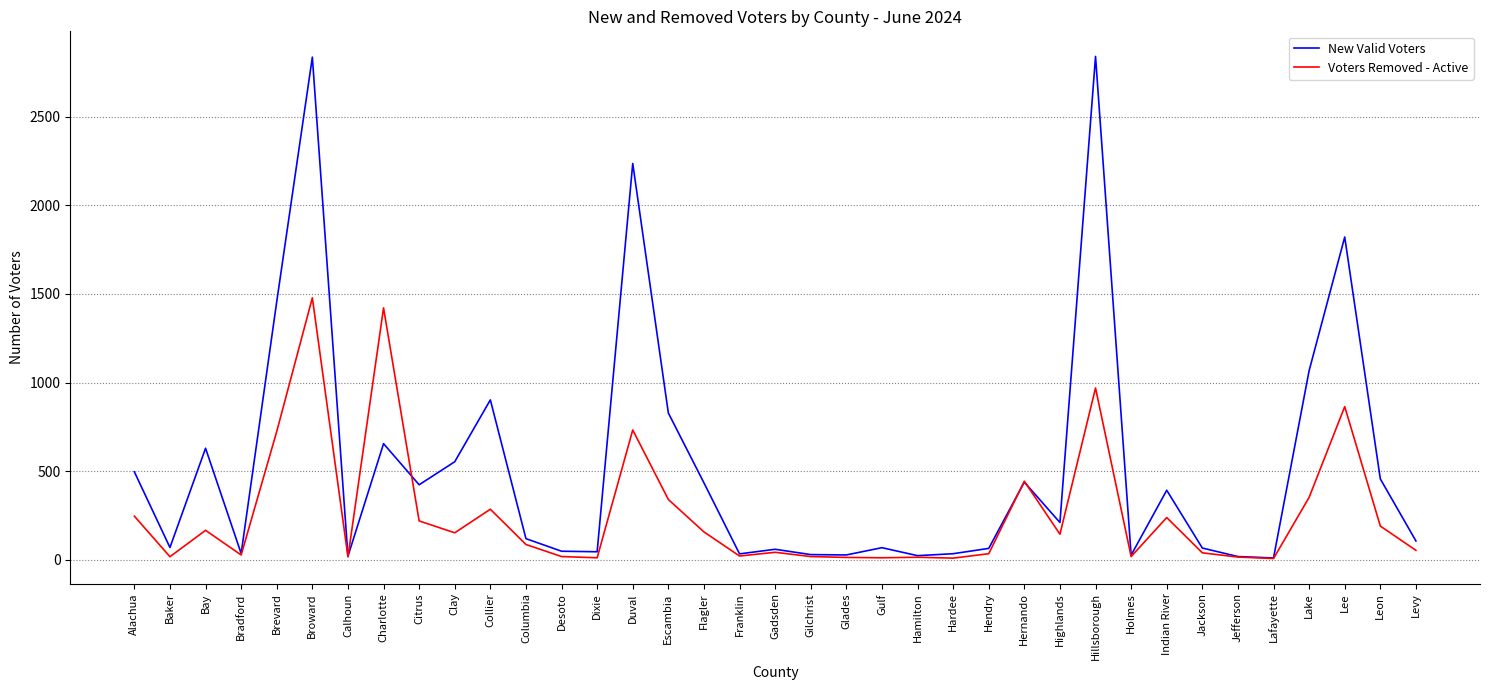

How many values in the New Valid Voters series are below 119?

18